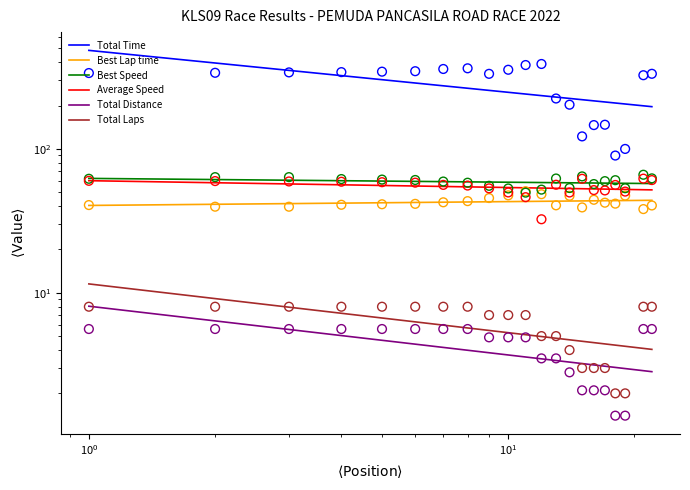

Which series reaches the minimum Y coordinate?

Total Distance